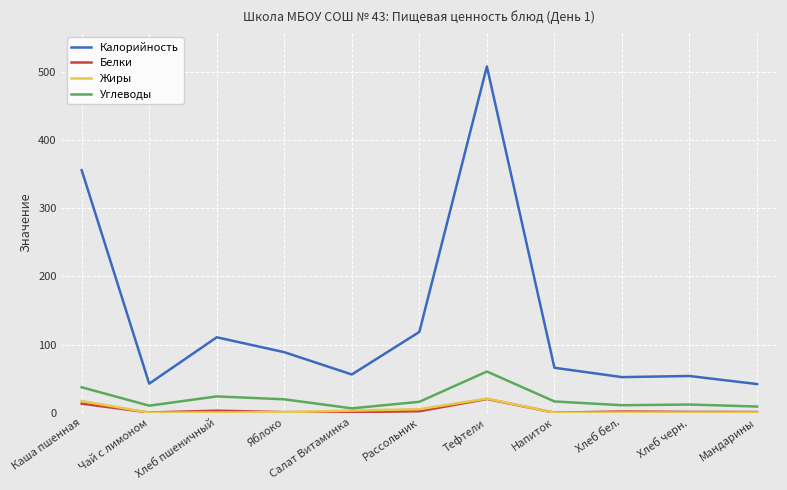

True or false: Калорийность has a value of 99.3 at Напиток.

False